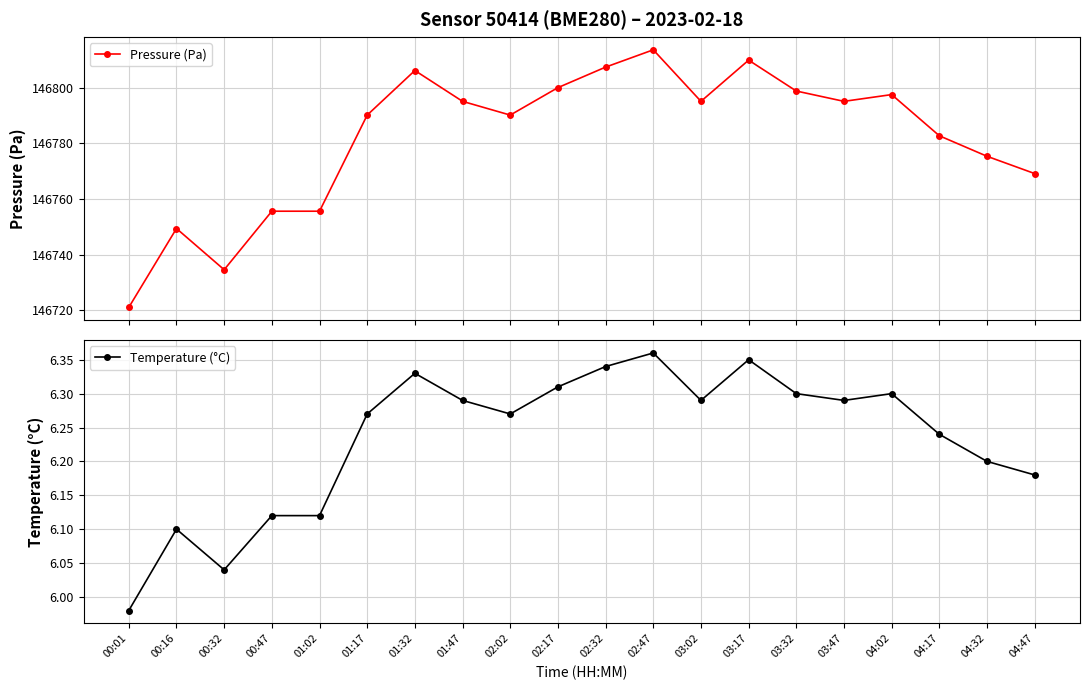

What is the total value across all series at 03:47?

146801.4